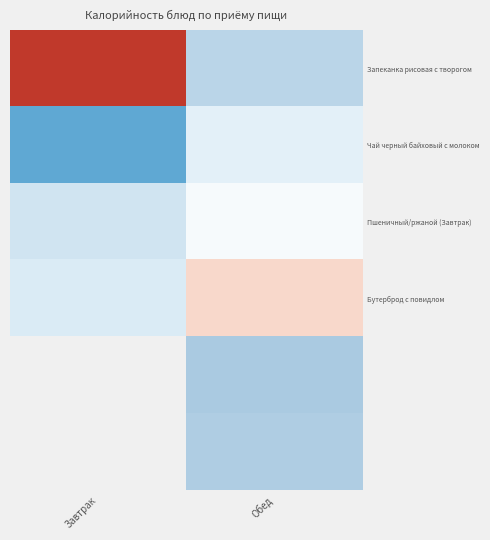

True or false: Бутерброд с повидлом has a value of 74.0 at Обед.

False